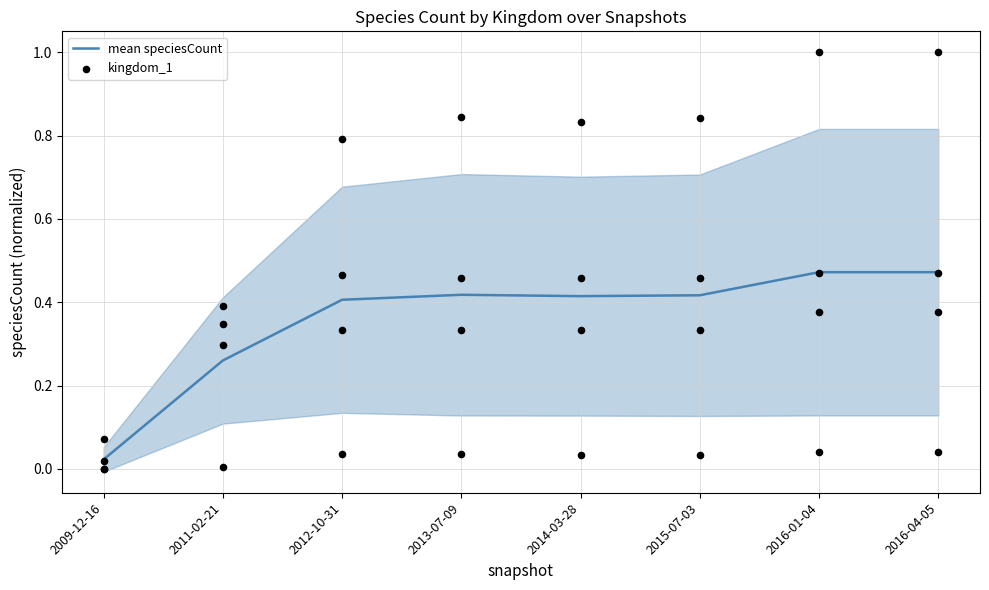

Which series has the largest total across all categories?

kingdom_1